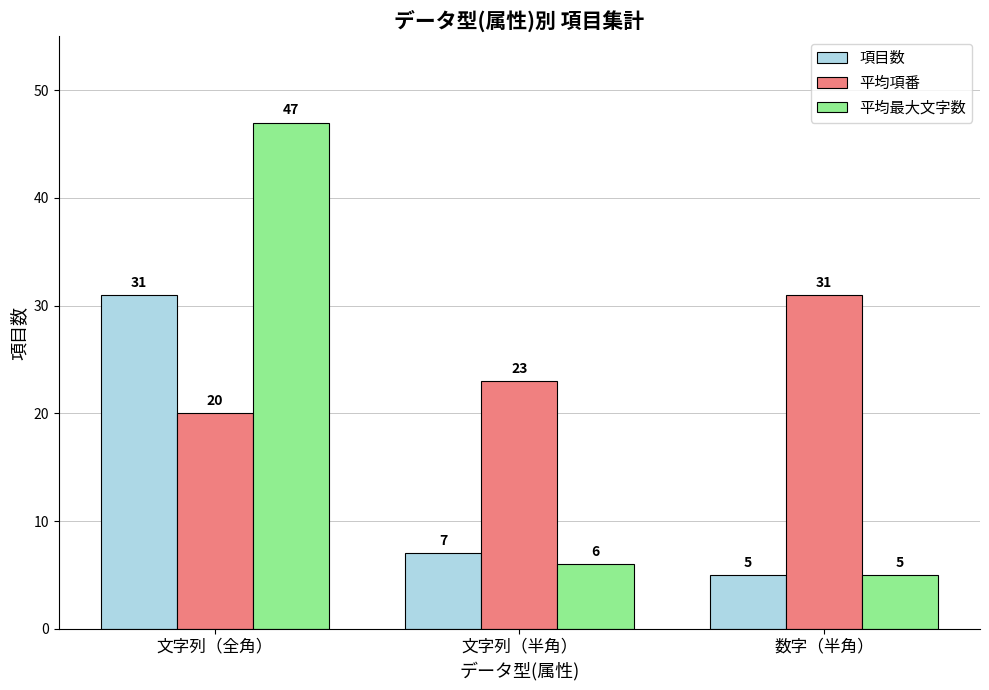

List the series in order of their overall mean, lowest first.

項目数, 平均最大文字数, 平均項番